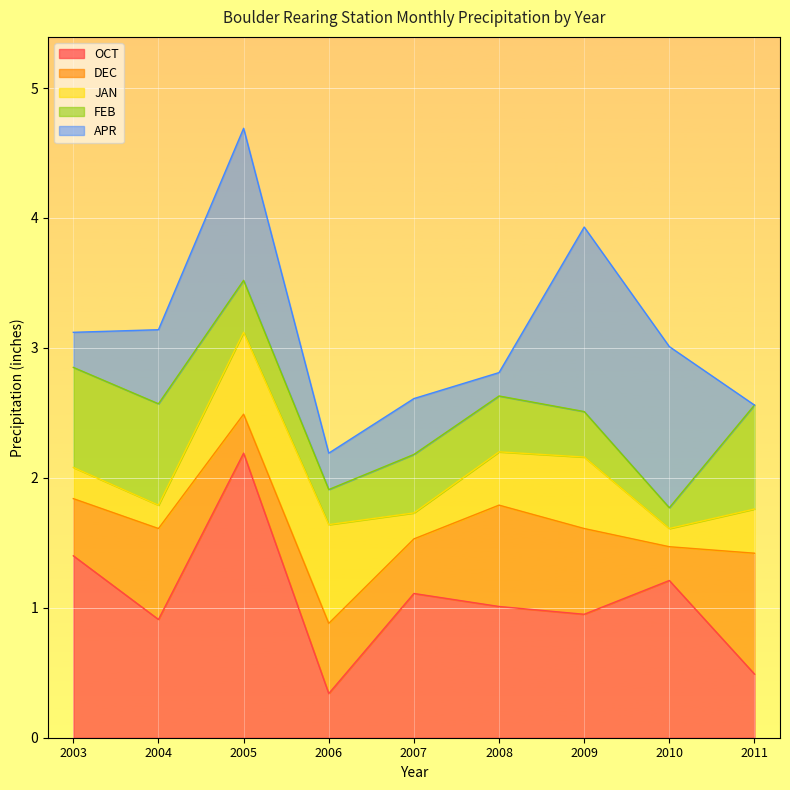

The value of OCT at 2003 is 2.2. True or false?

False